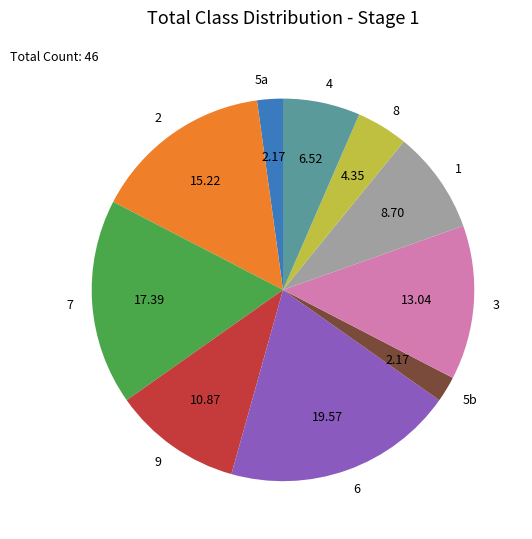

True or false: 2 accounts for 3% of the total.

False